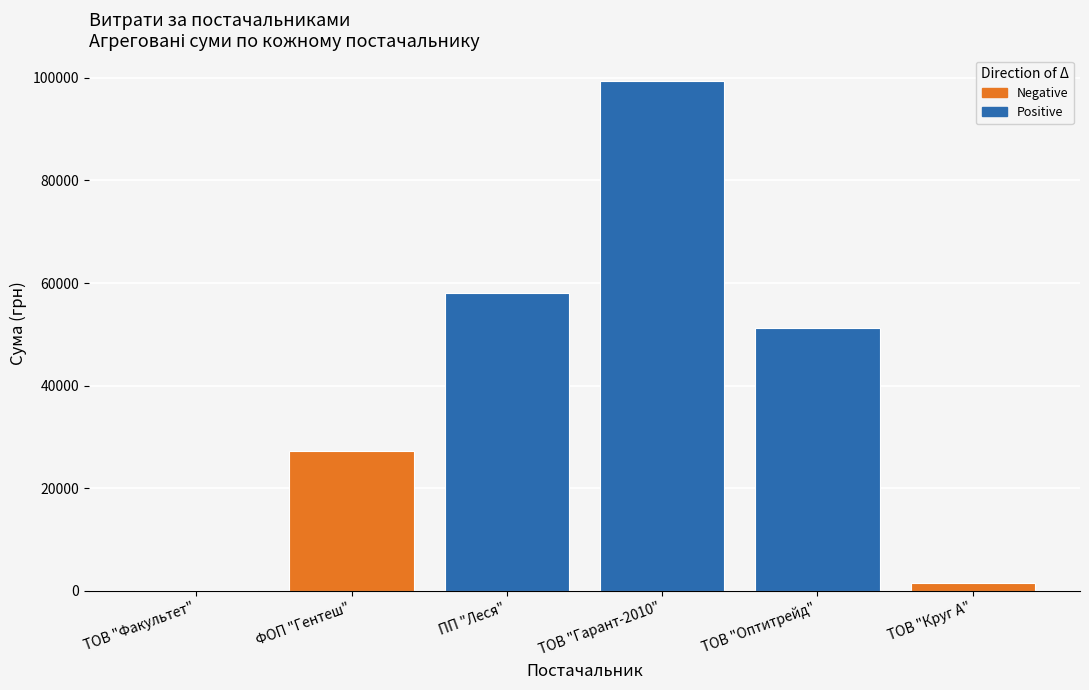

How many bars are there in total?

6